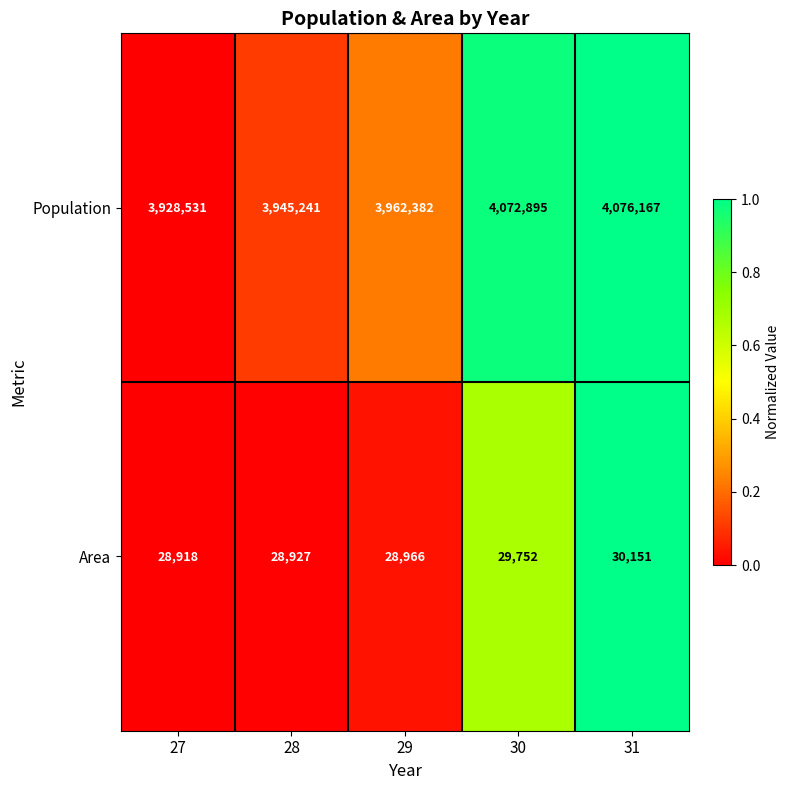

The value of Population at 30 is 1239847. True or false?

False